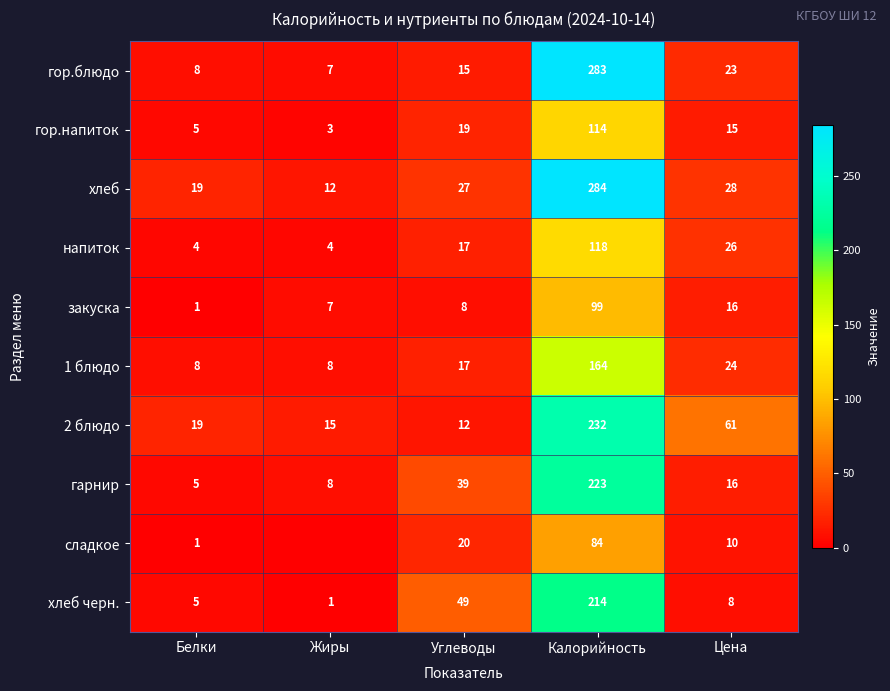

List the labels in order of закуска value, largest first.

Калорийность, Цена, Углеводы, Жиры, Белки